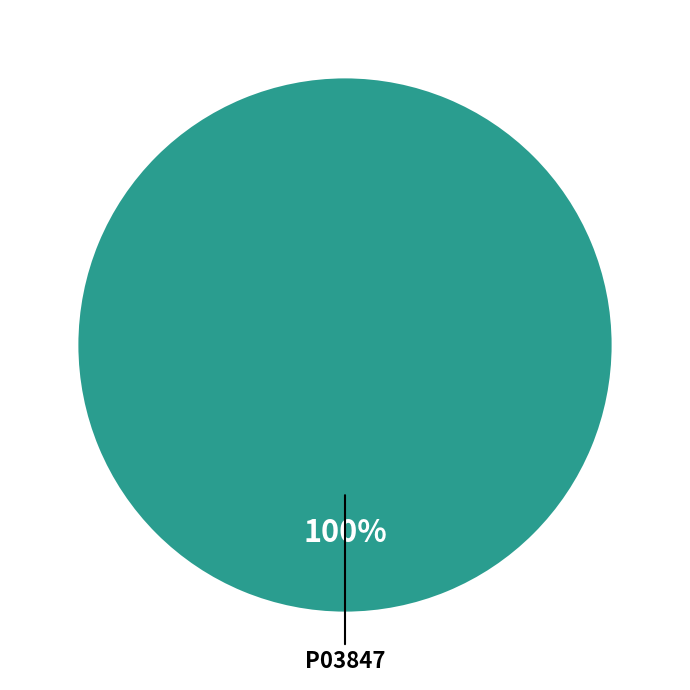

Which slice represents more than half of the pie?

P03847